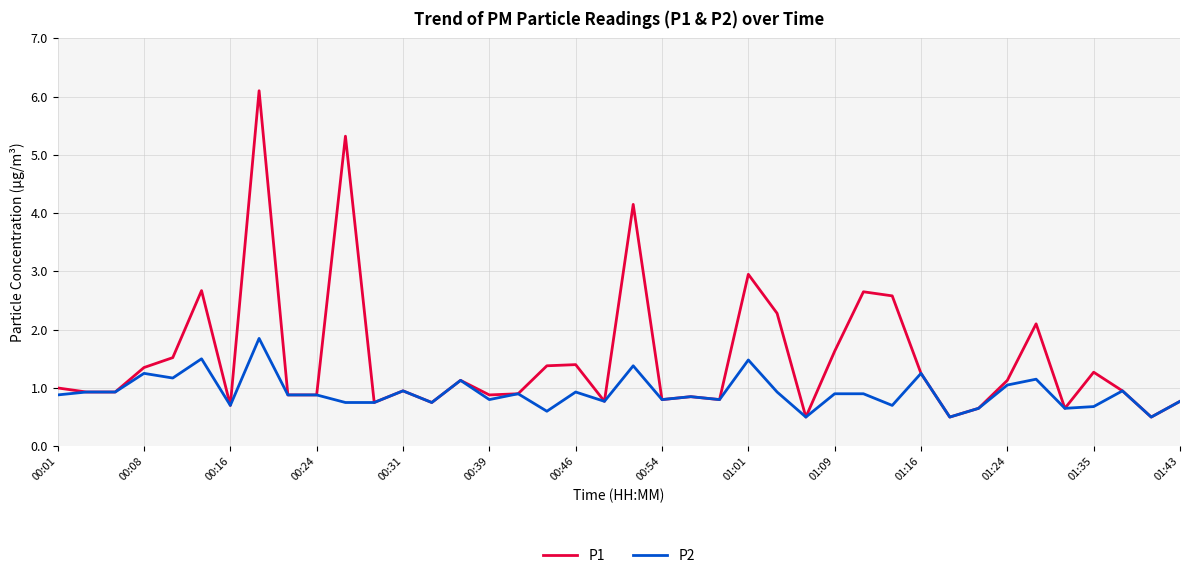

Does the chart have visible grid lines?

Yes